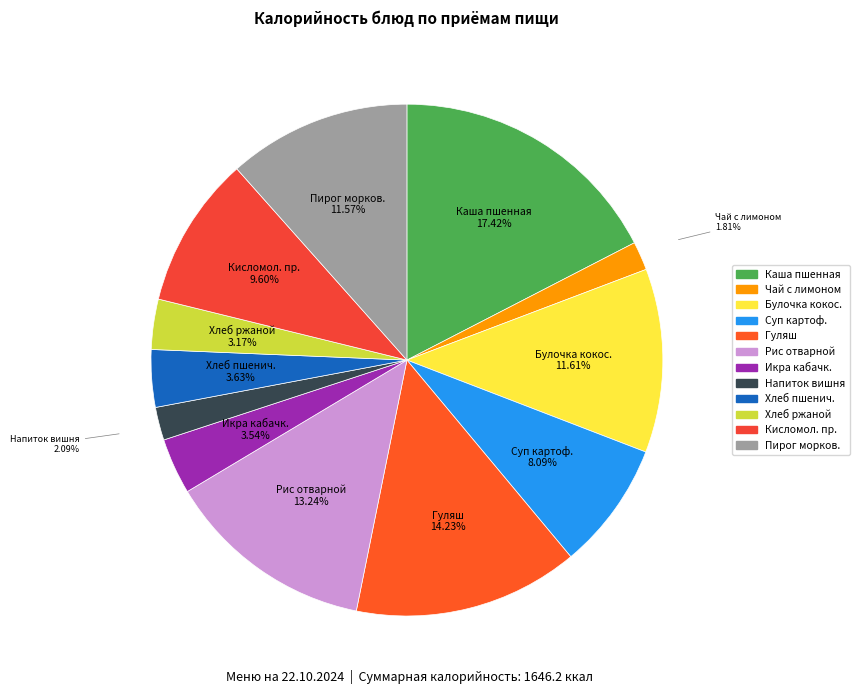

To the nearest percent, what is the difference between the largest and smallest slice percentages?

16%